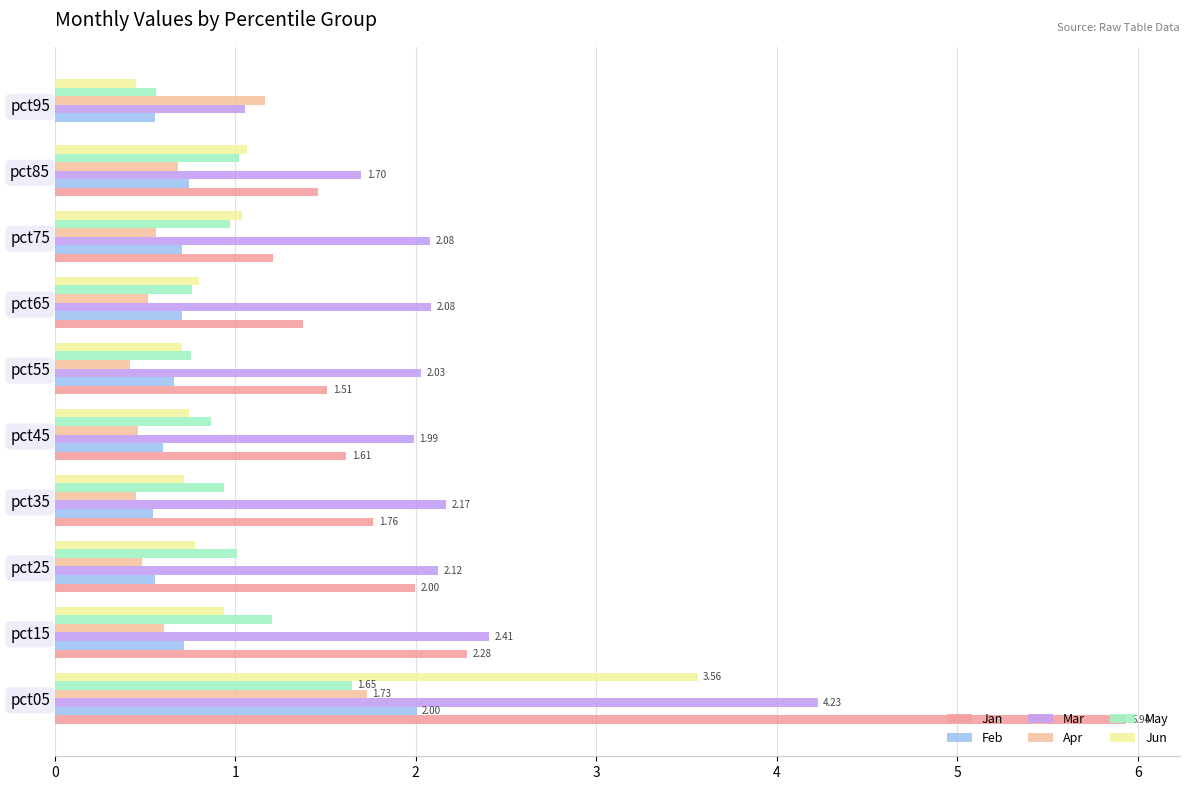

What is the highest value of the Mar series?

4.2